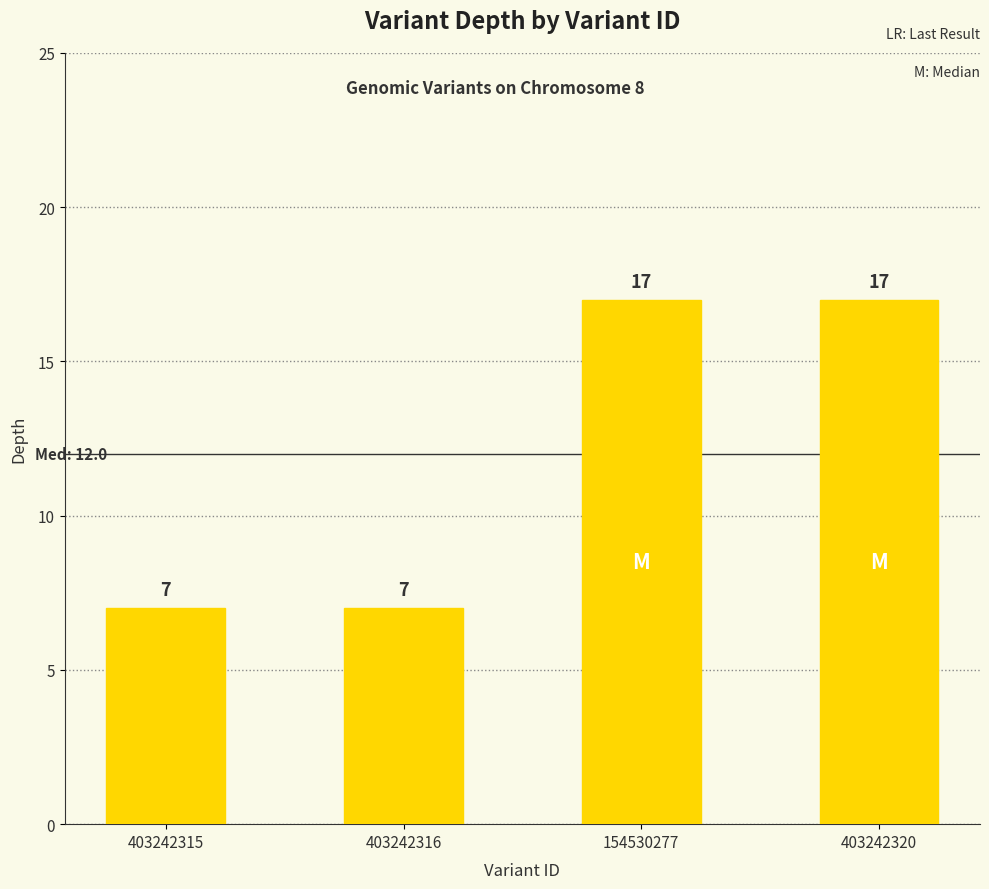

How many distinct data groups are displayed?

1